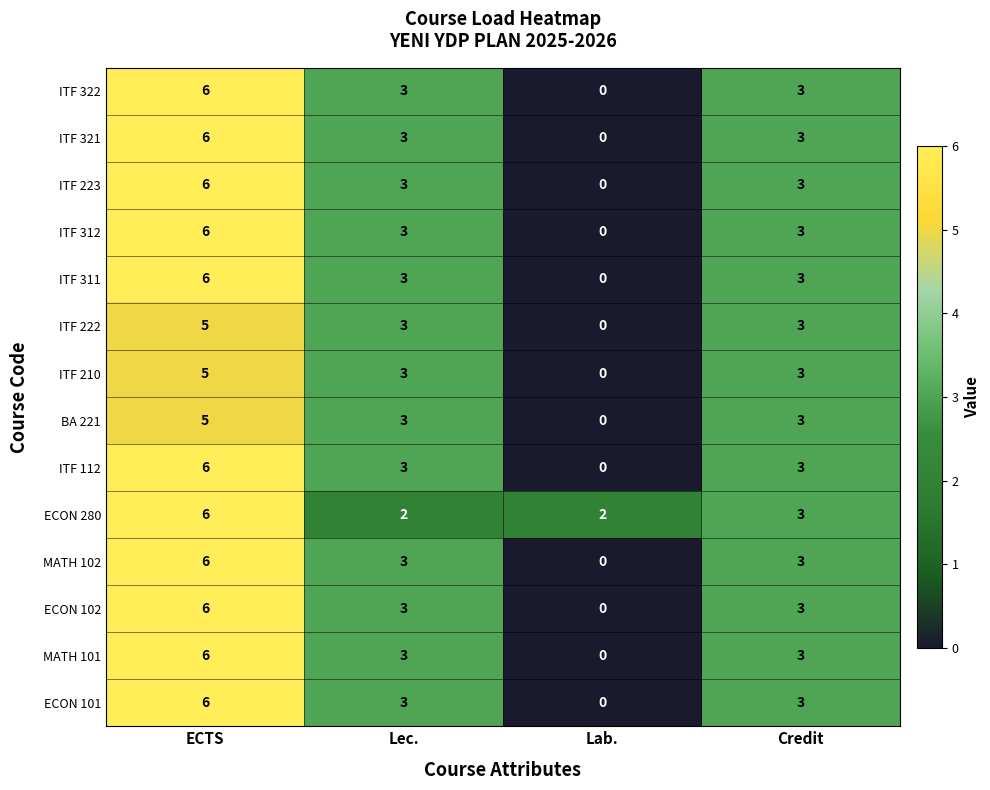

The ECON 280 series shows 3 at Lab.. True or false?

False